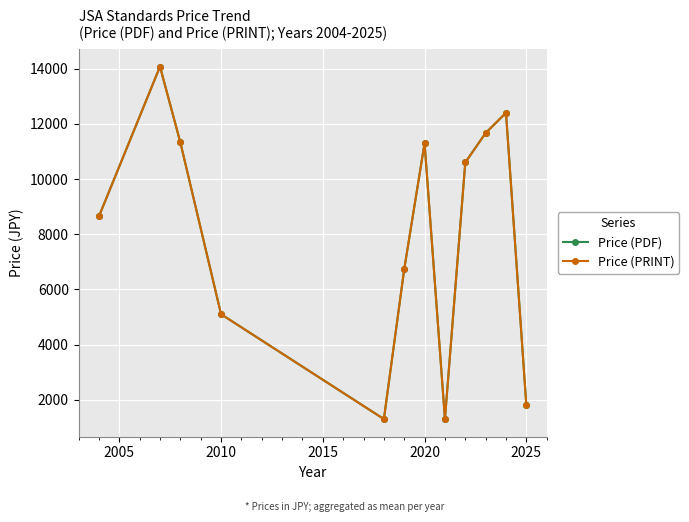

Does the chart have visible grid lines?

Yes